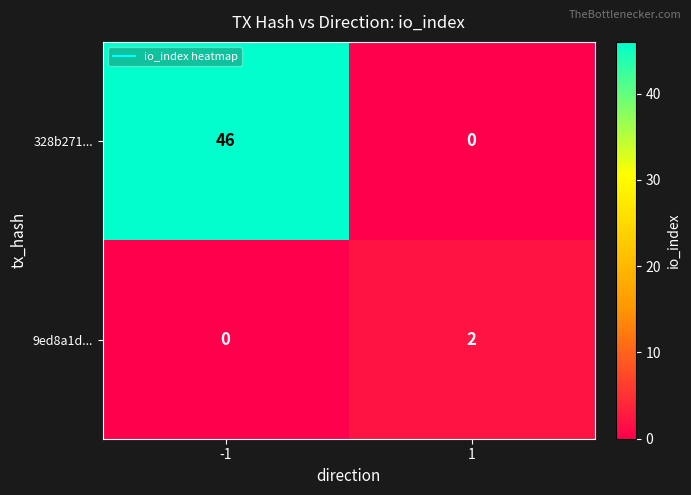

What is the total value across all series at -1?

46